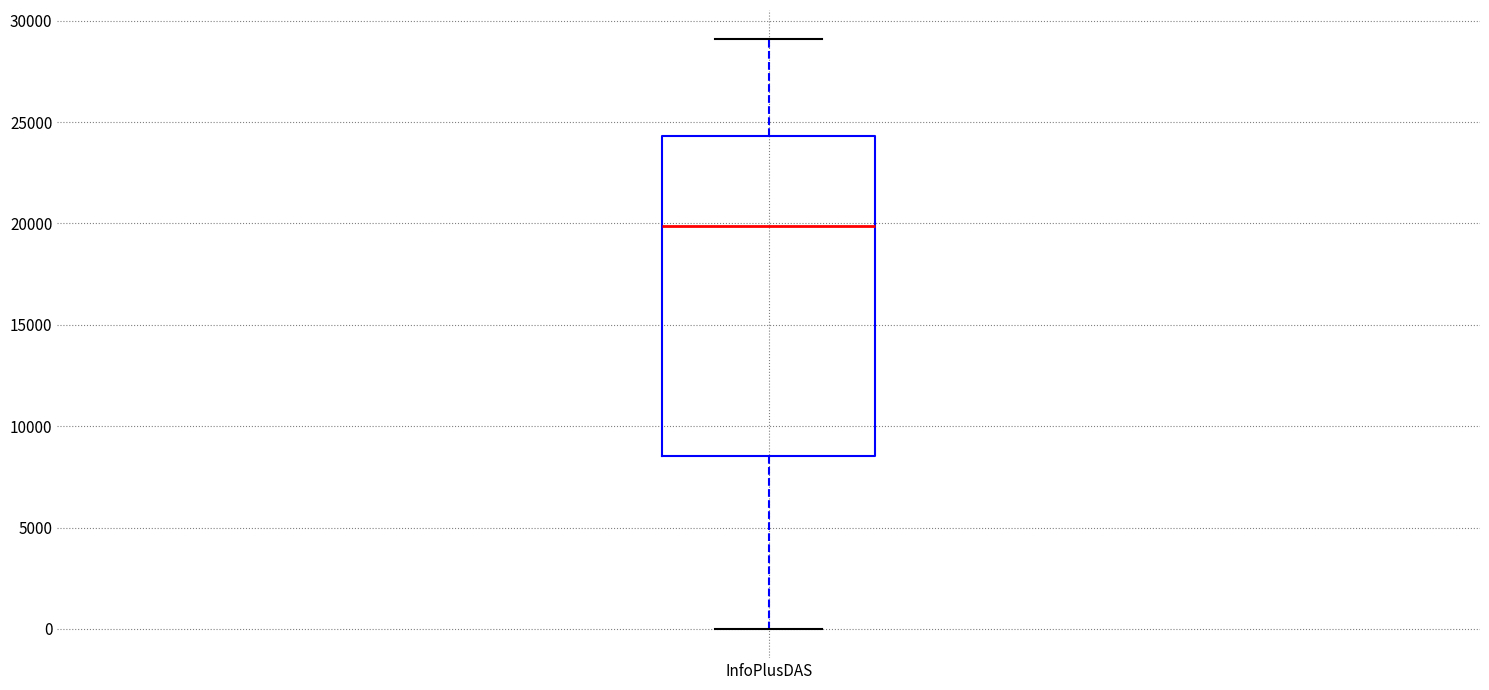

Transcribe this box plot: give where the median line is, the range the box spans, and where the two whiskers end, as read against the y-axis. The values are not printed on the chart, so give them approximately, as read against the axis.

median 20000, box 8500 to 24500, whiskers 0 to 29000